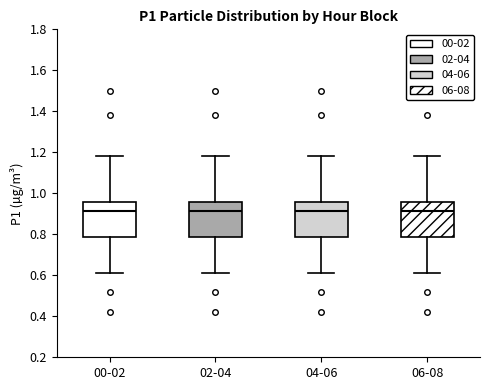

Reading left to right, read every box against the y-axis: the position of its median line, the range the box covers, and the ends of its whiskers. The values are not printed on the chart, so give them approximately, as read against the axis.

00-02: median 0.92, box 0.78 to 0.96, whiskers 0.62 to 1.18
02-04: median 0.92, box 0.78 to 0.96, whiskers 0.62 to 1.18
04-06: median 0.92, box 0.78 to 0.96, whiskers 0.62 to 1.18
06-08: median 0.92, box 0.78 to 0.96, whiskers 0.62 to 1.18